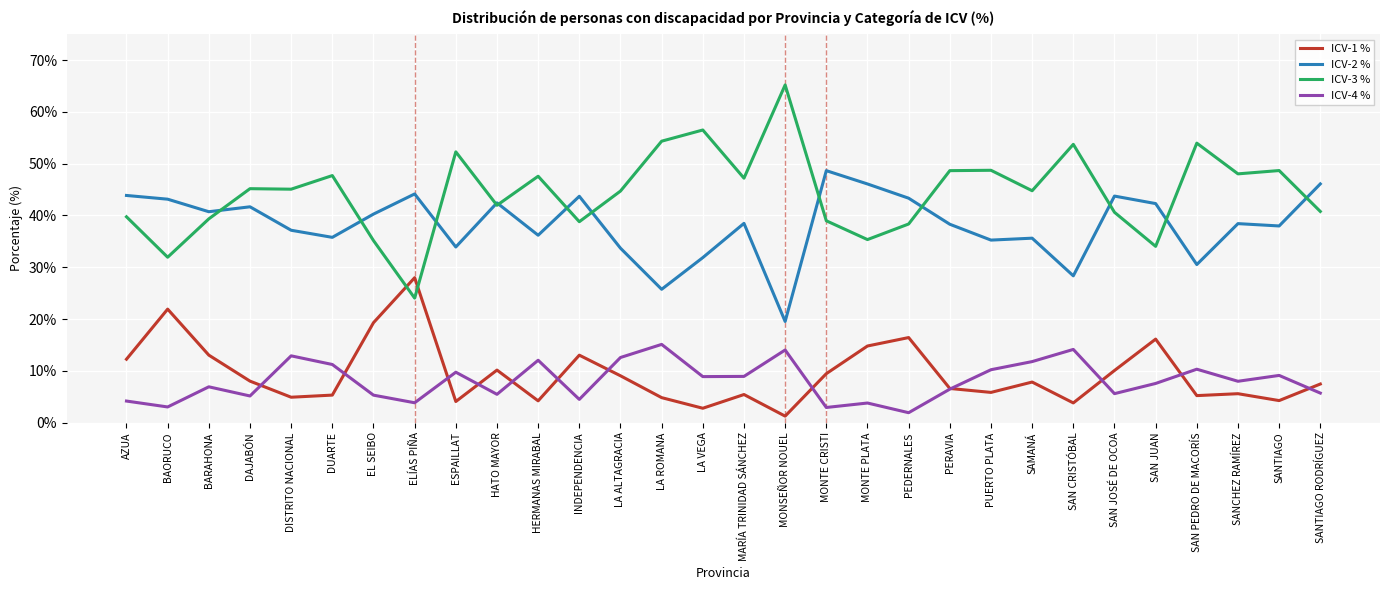

What position from the left is DUARTE?

6